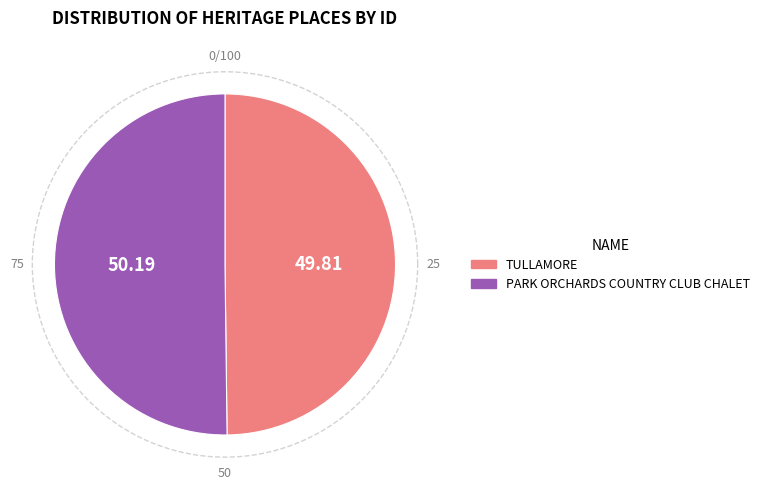

The PARK ORCHARDS COUNTRY CLUB CHALET slice represents 50% of the pie. True or false?

True